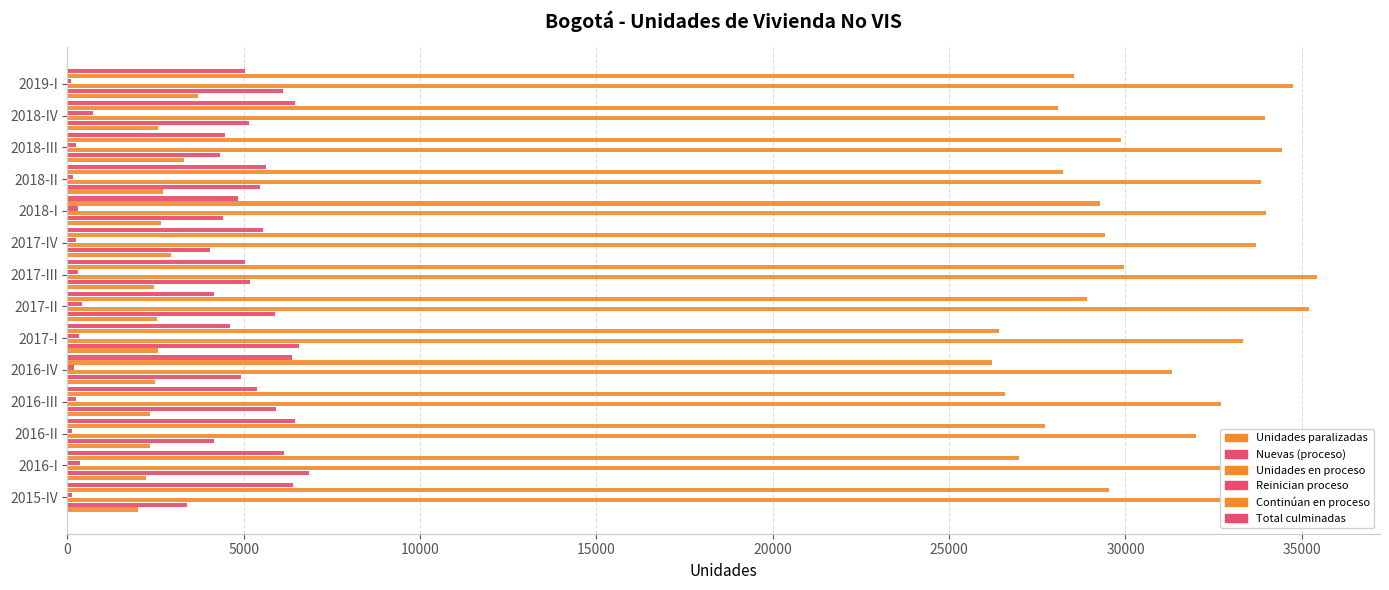

What is the maximum value shown in the chart?

35445